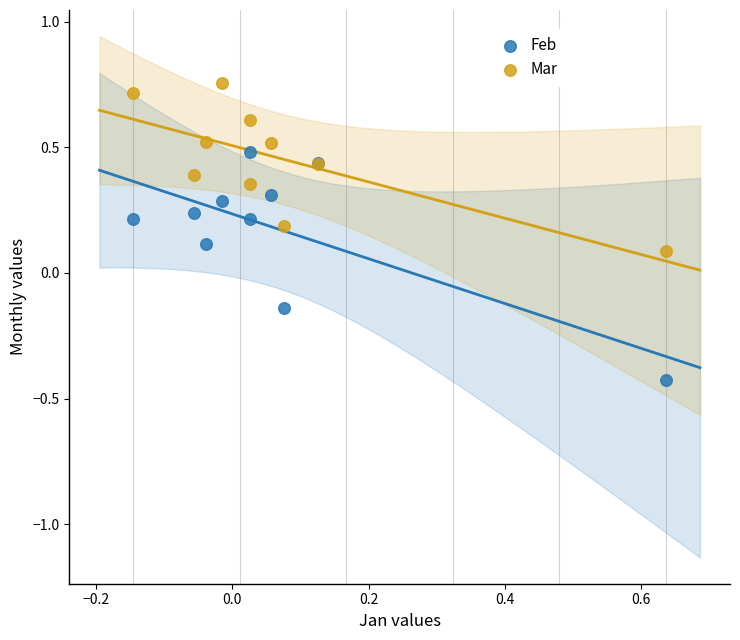

Which series reaches the maximum Y coordinate?

Mar